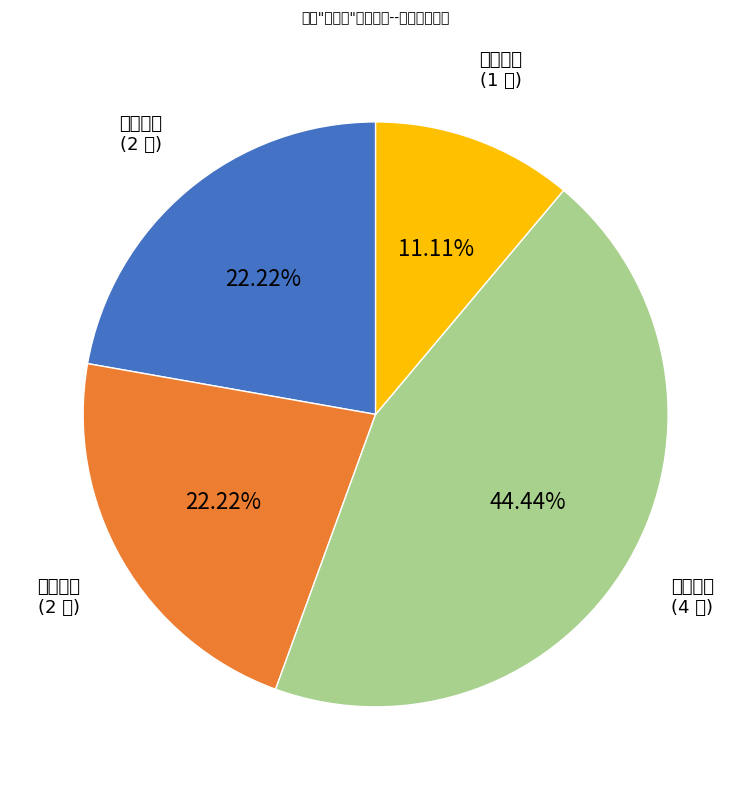

Does any single category account for the majority?

No